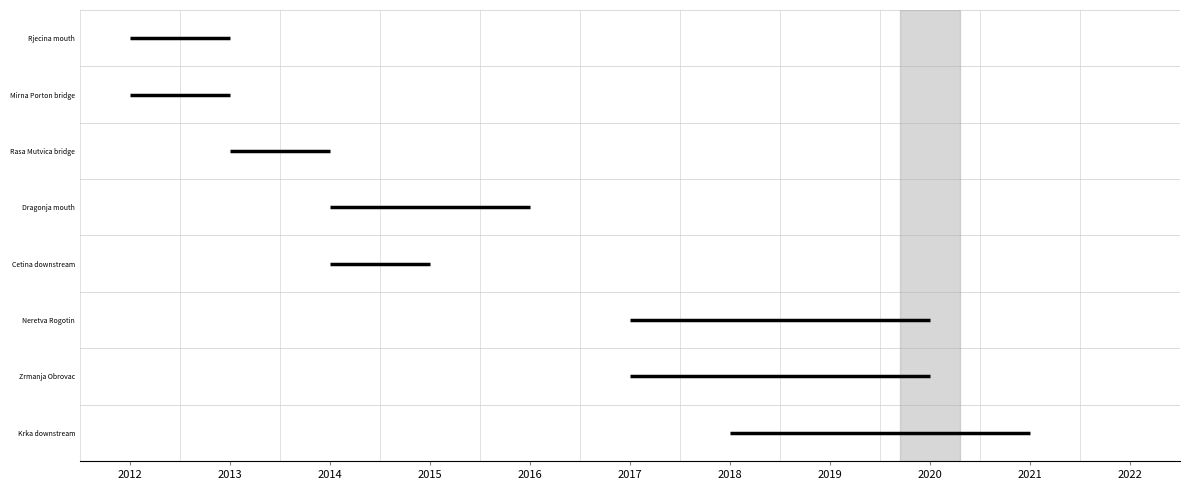

The Rjecina mouth series shows 10 at 2012. True or false?

False